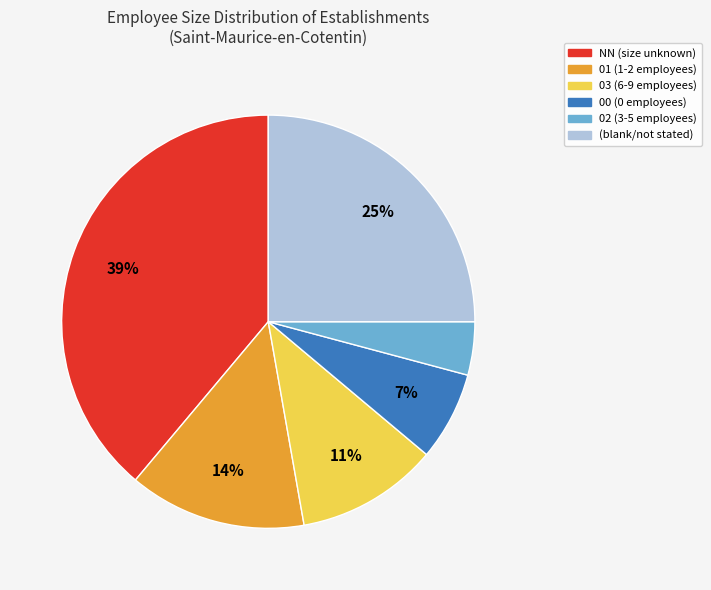

Count the number of slices in the pie.

6